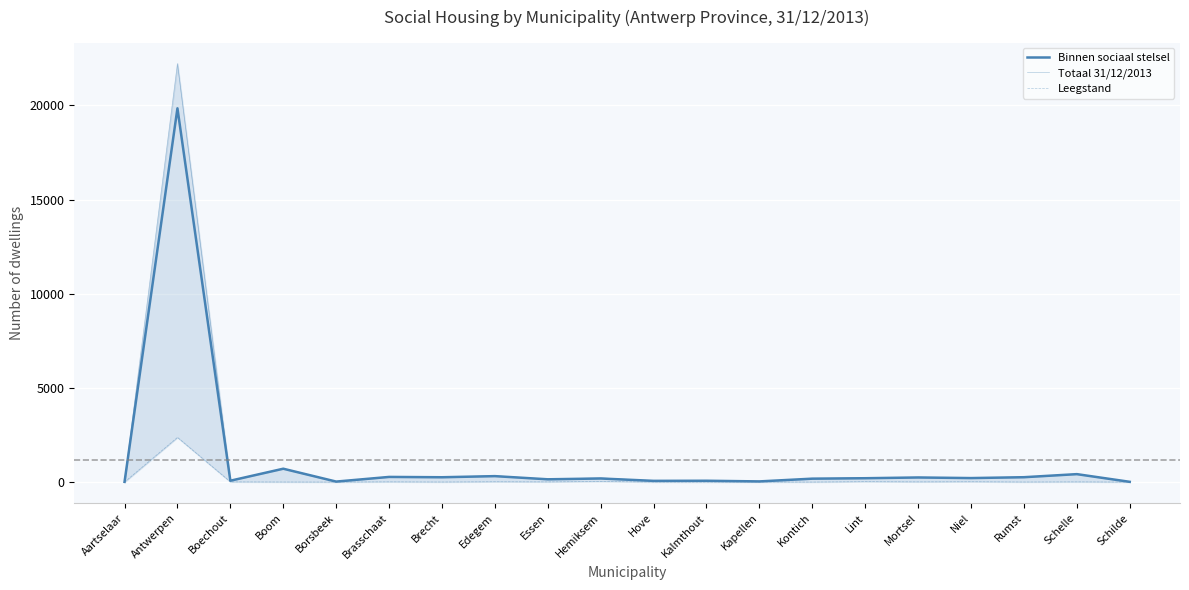

At which label is Leegstand closest to 1185?

Hemiksem